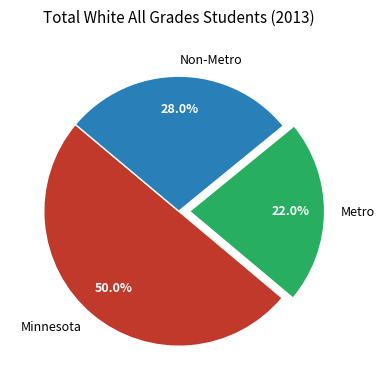

To the nearest percent, what percentage of the pie is Metro?

22%